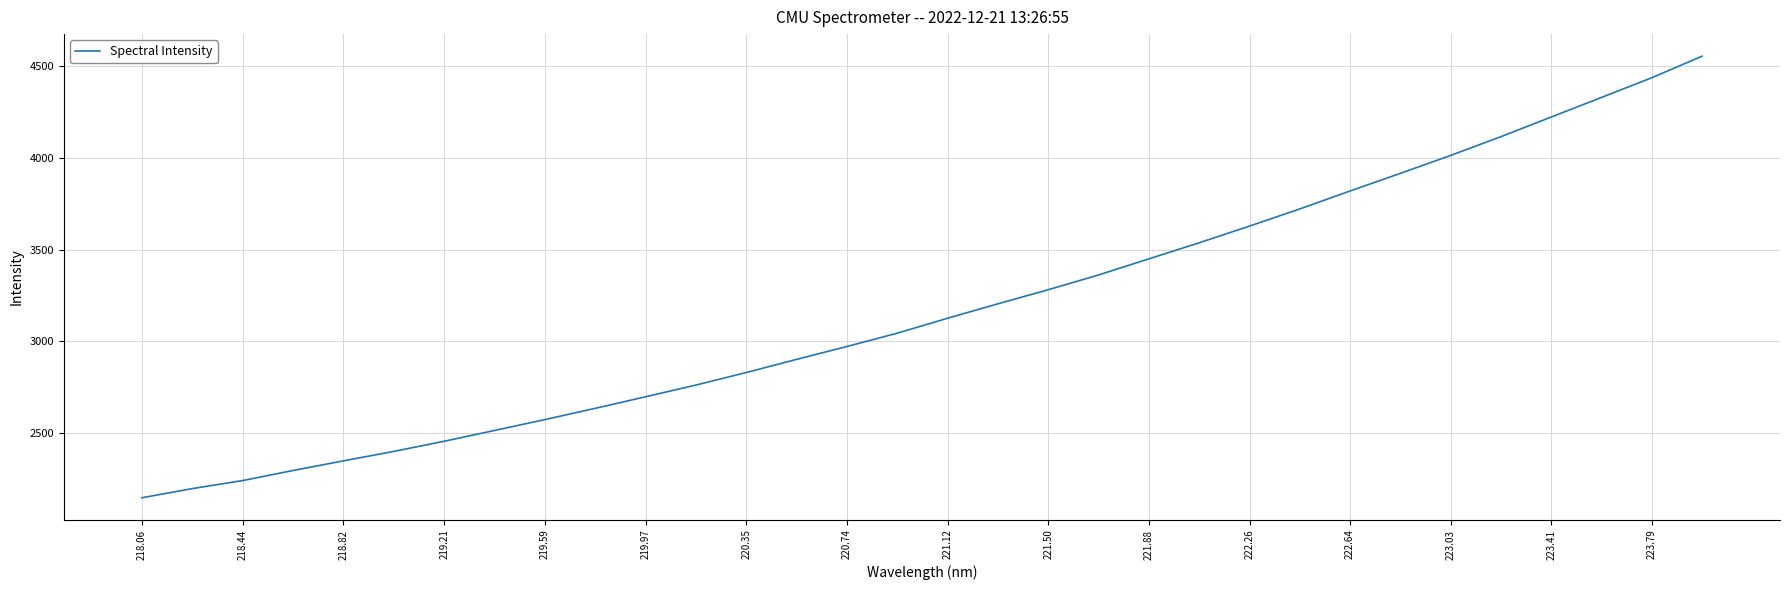

How many distinct data groups are displayed?

1